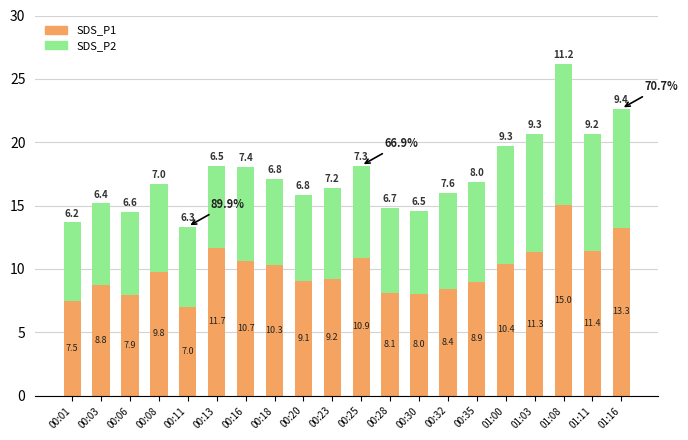

List the labels in order of SDS_P1 value, largest first.

01:08, 01:16, 00:13, 01:11, 01:03, 00:25, 00:16, 01:00, 00:18, 00:08, 00:23, 00:20, 00:35, 00:03, 00:32, 00:28, 00:30, 00:06, 00:01, 00:11